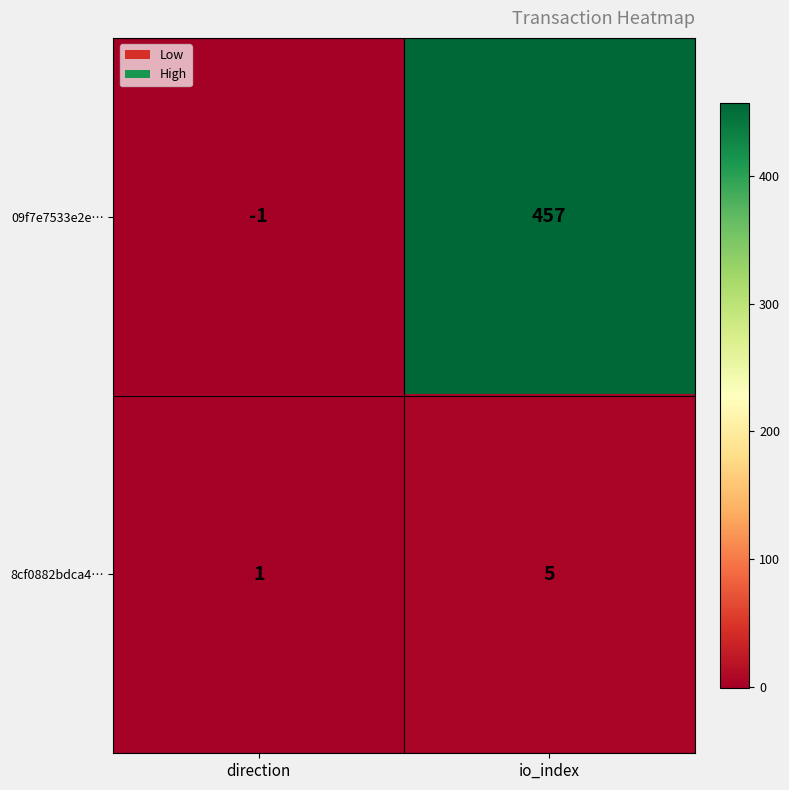

Reading left to right, list all the values displayed in this chart.

09f7e7533e2e…: direction=-1	io_index=457
8cf0882bdca4…: direction=1	io_index=5